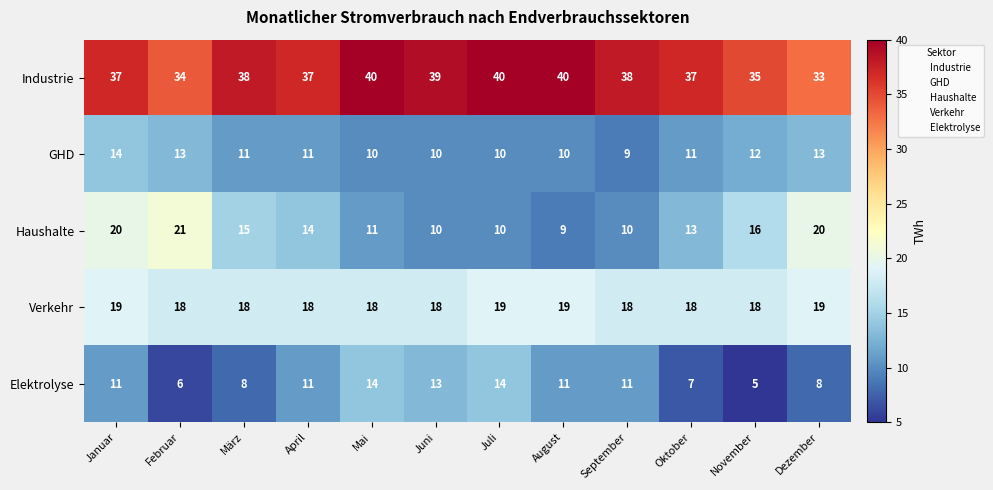

What is the total value across all series at Mai?

93